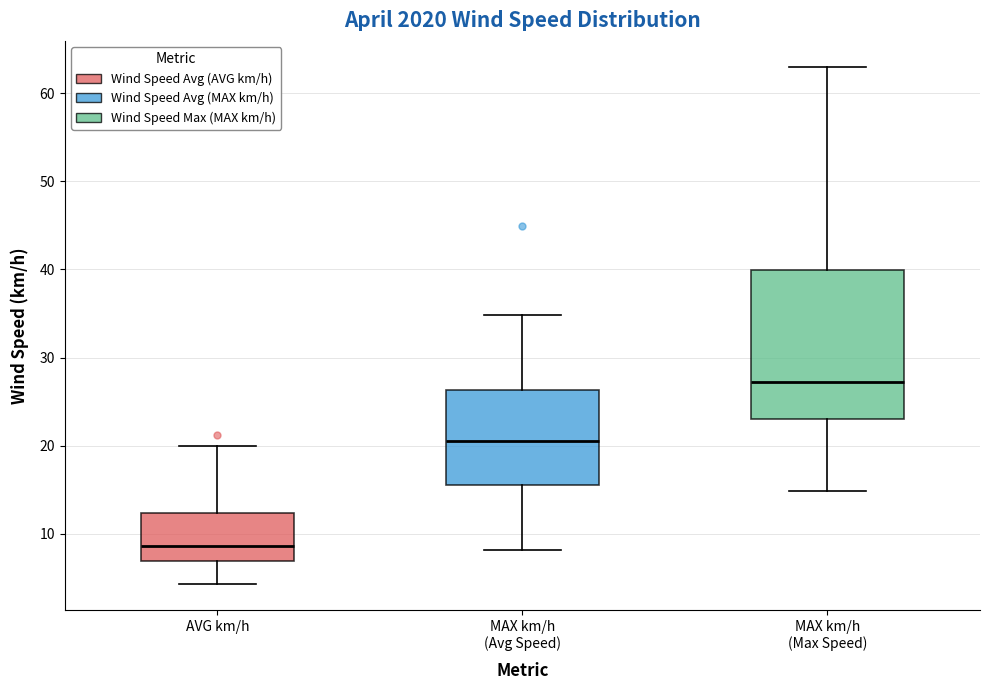

Reading left to right, read every box against the y-axis: the position of its median line, the range the box covers, and the ends of its whiskers. The values are not printed on the chart, so give them approximately, as read against the axis.

AVG km/h: median 9, box 7 to 12, whiskers 4 to 20
MAX km/h (Avg Speed): median 21, box 16 to 26, whiskers 8 to 35
MAX km/h (Max Speed): median 27, box 23 to 40, whiskers 15 to 63